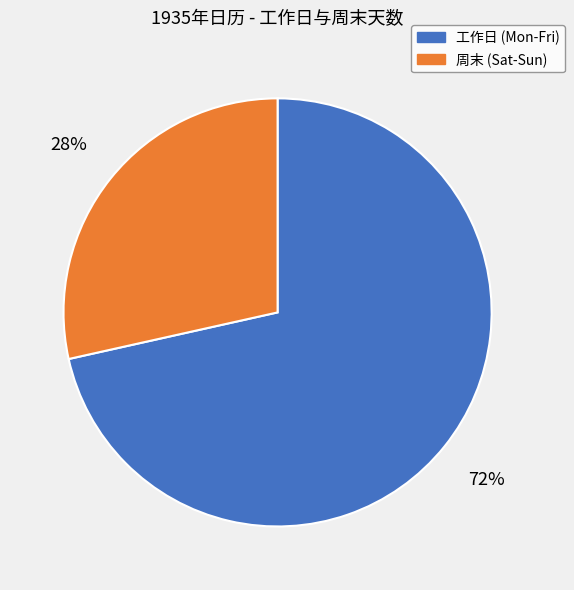

Is there any slice that represents more than half of the pie?

Yes